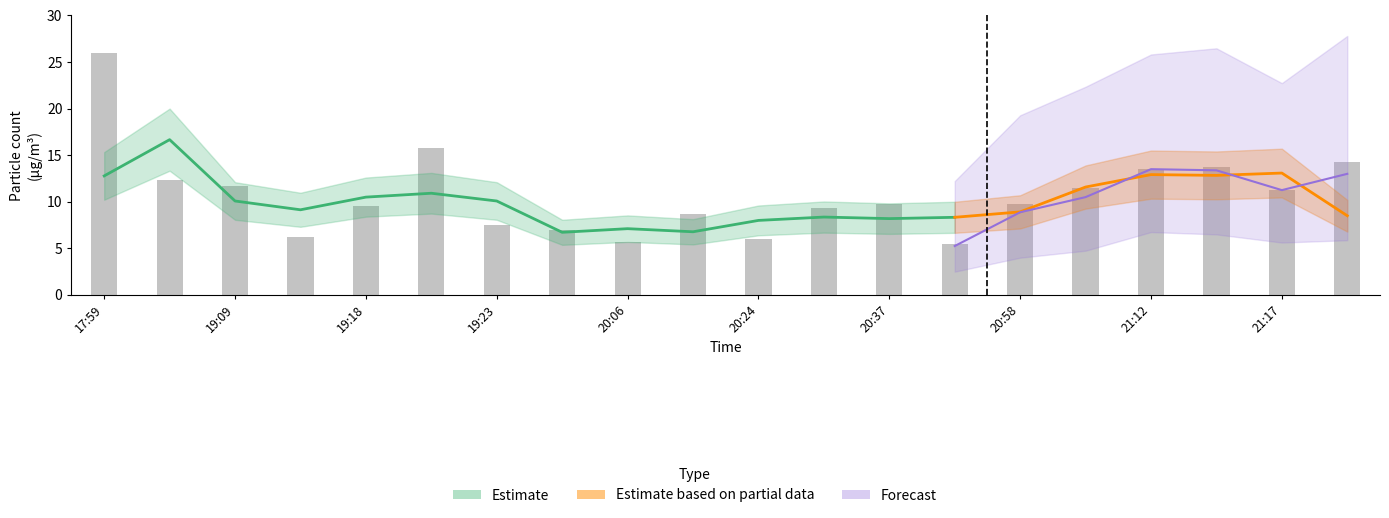

What is the maximum value shown in the chart?

26.0